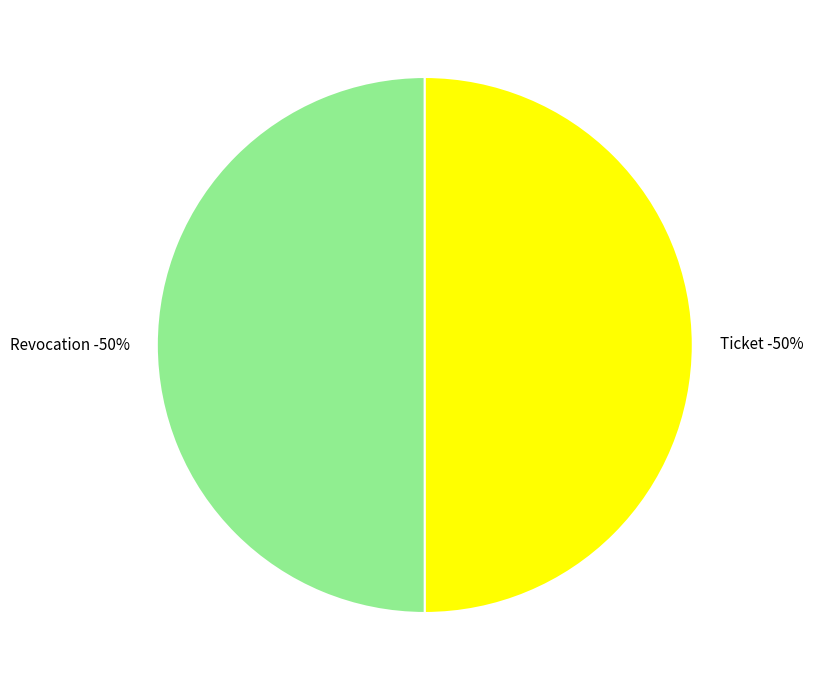

Count the number of slices in the pie.

2